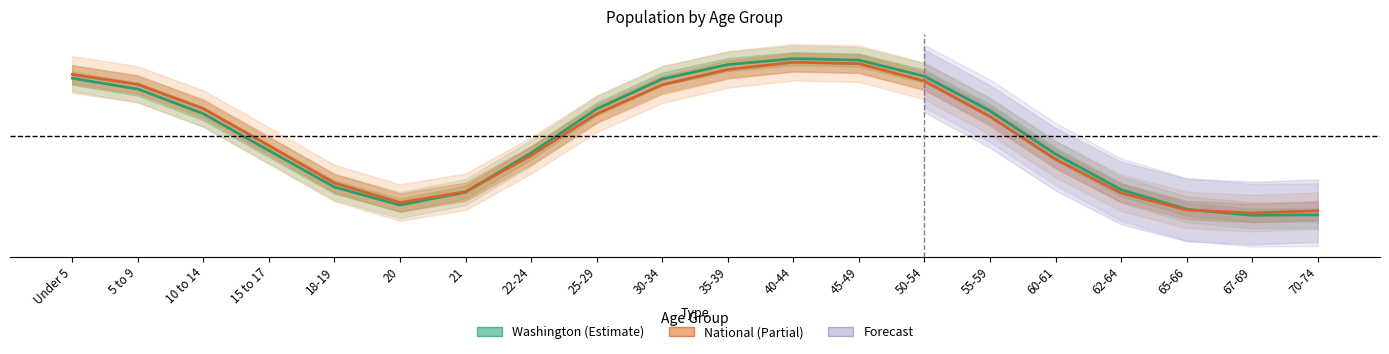

Where is National (Estimate based on partial data) nearest to the value 0?

67-69